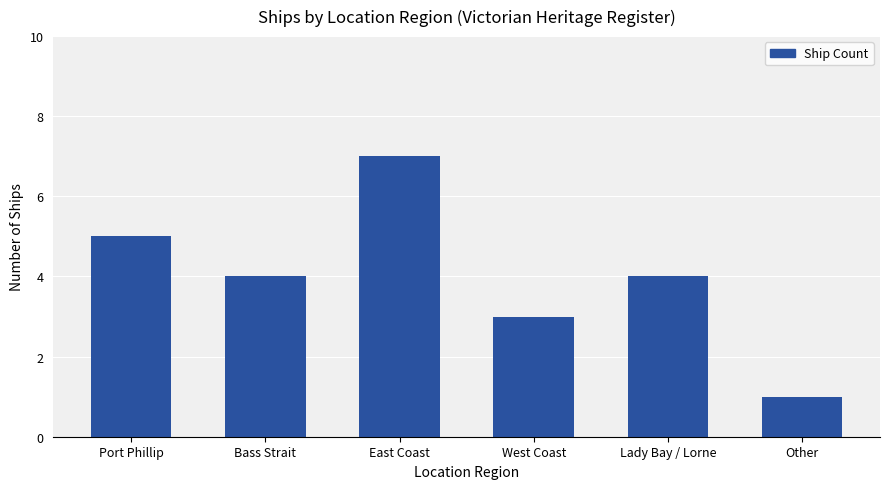

What is the maximum value shown in the chart?

7